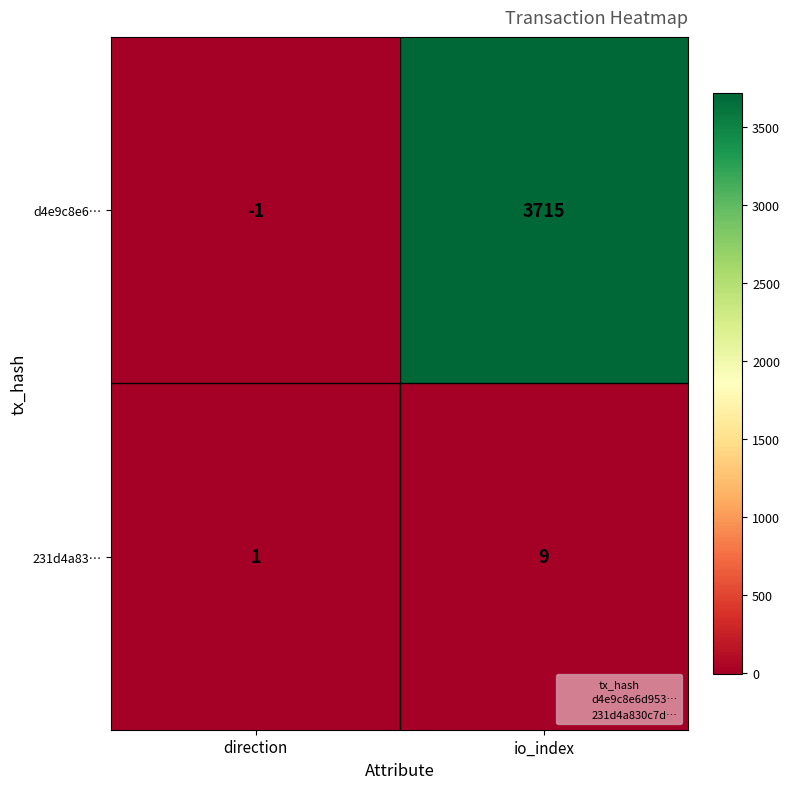

What is the difference between the d4e9c8e6… values at io_index and direction?

3716